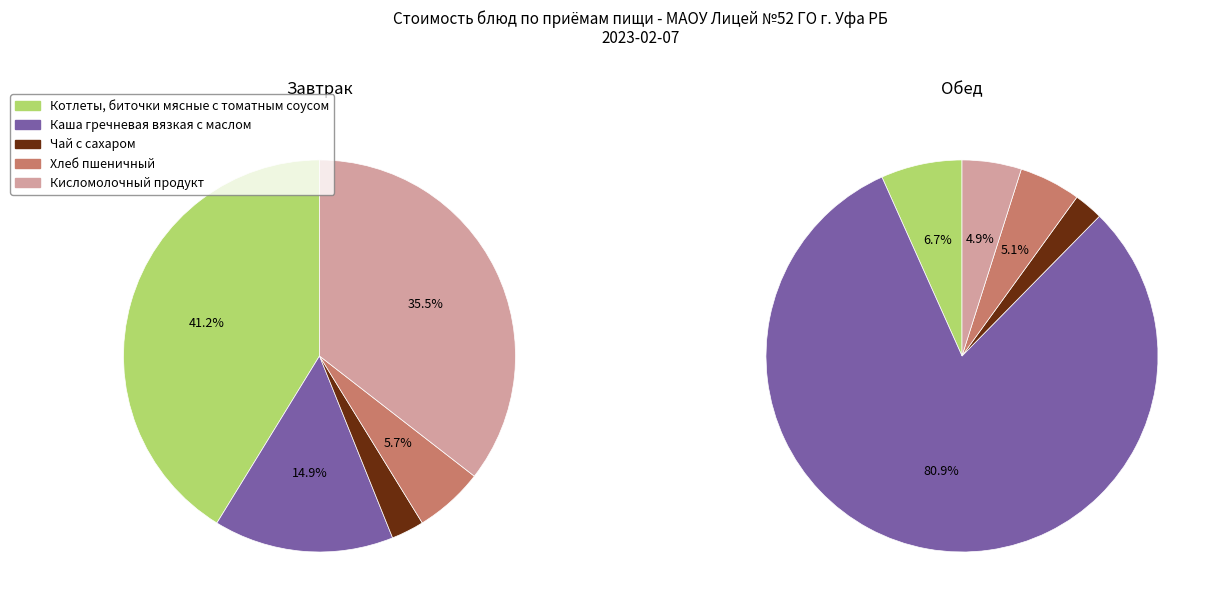

Combined, do Завтрак and 4 account for over 50%?

Yes